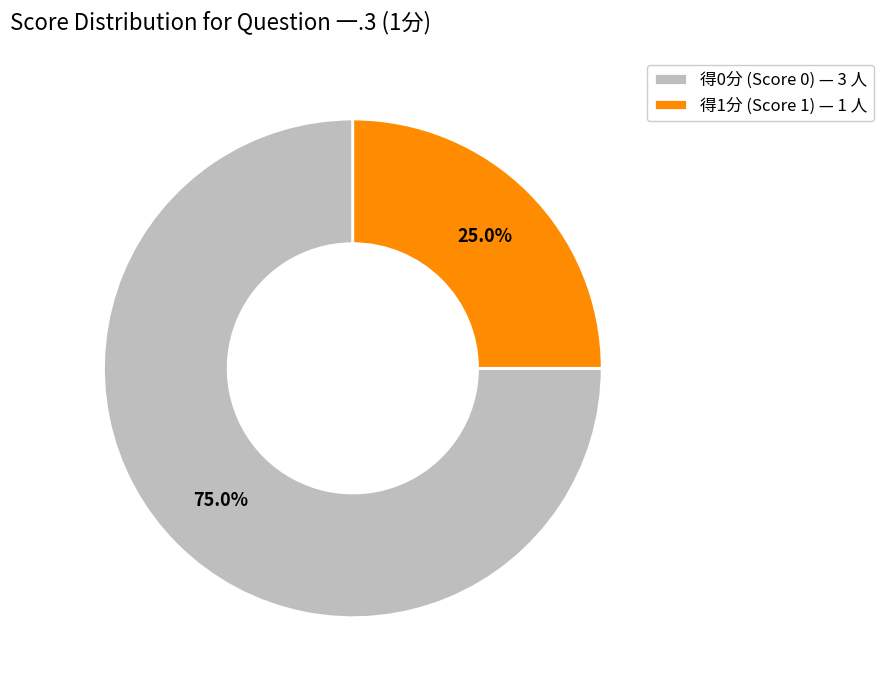

To the nearest percent, what is the average slice percentage?

50%